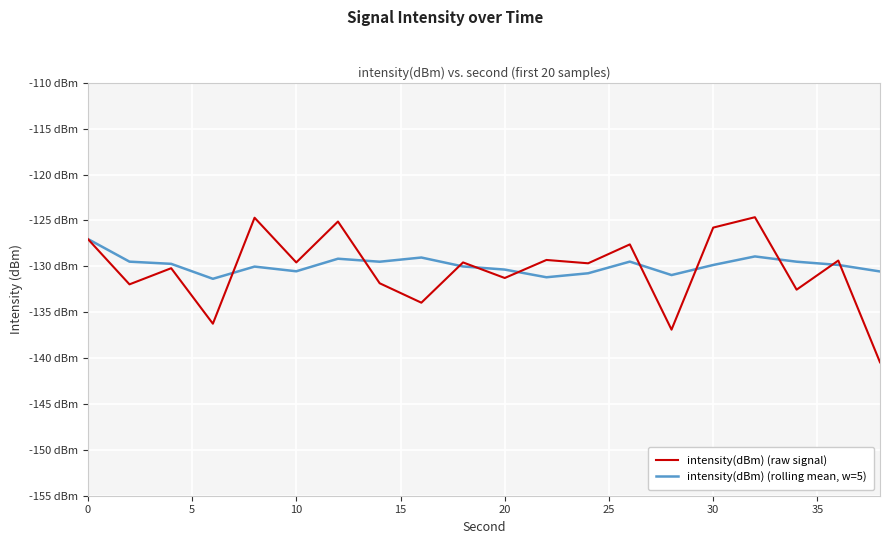

Is this an area chart (filled region under the line)?

No